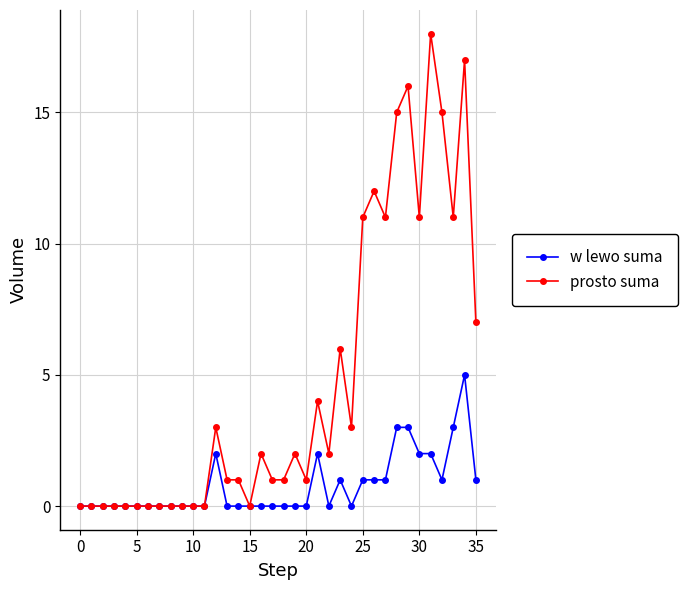

True or false: prosto suma has more than 1 points higher than both neighbors.

True